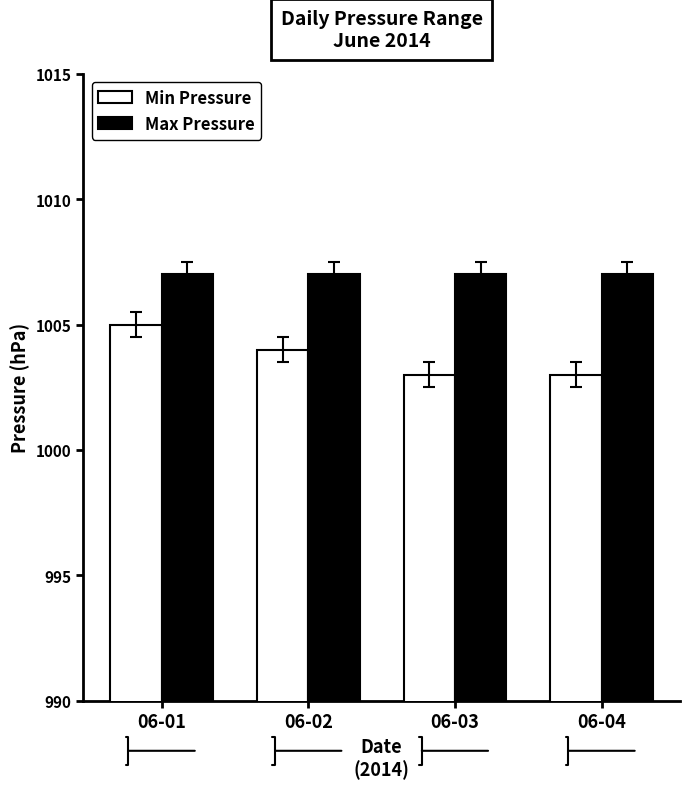

Which series has the largest total across all categories?

Max Pressure